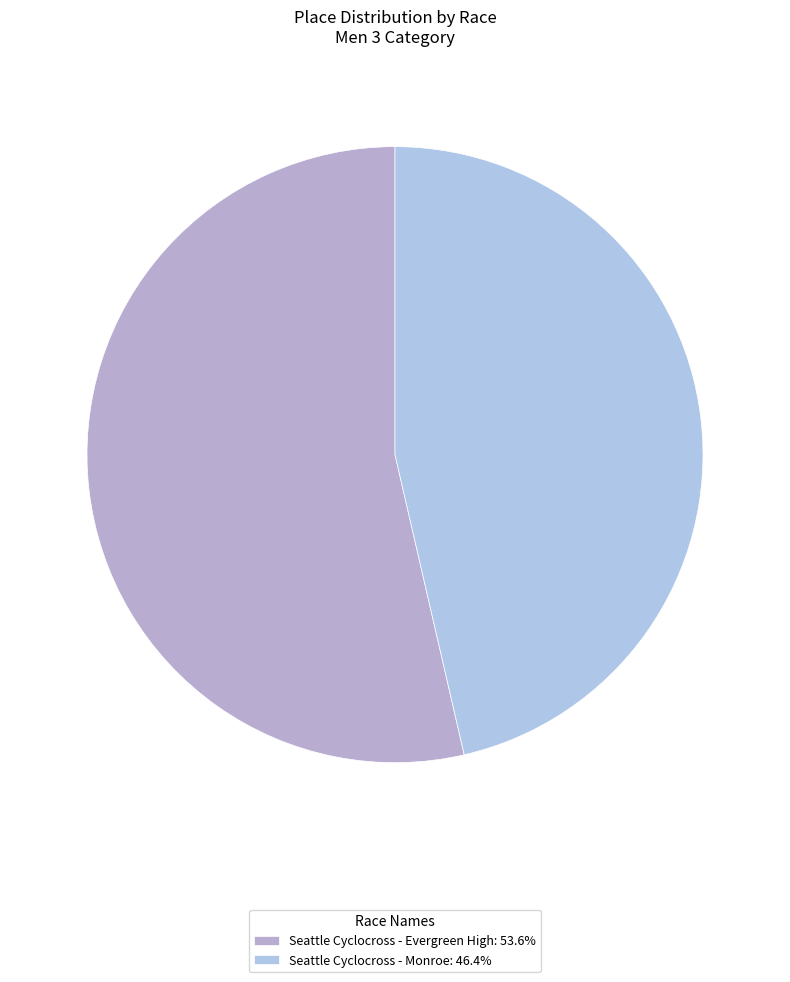

To the nearest percent, what percentage of the pie is Seattle Cyclocross - Monroe?

46%